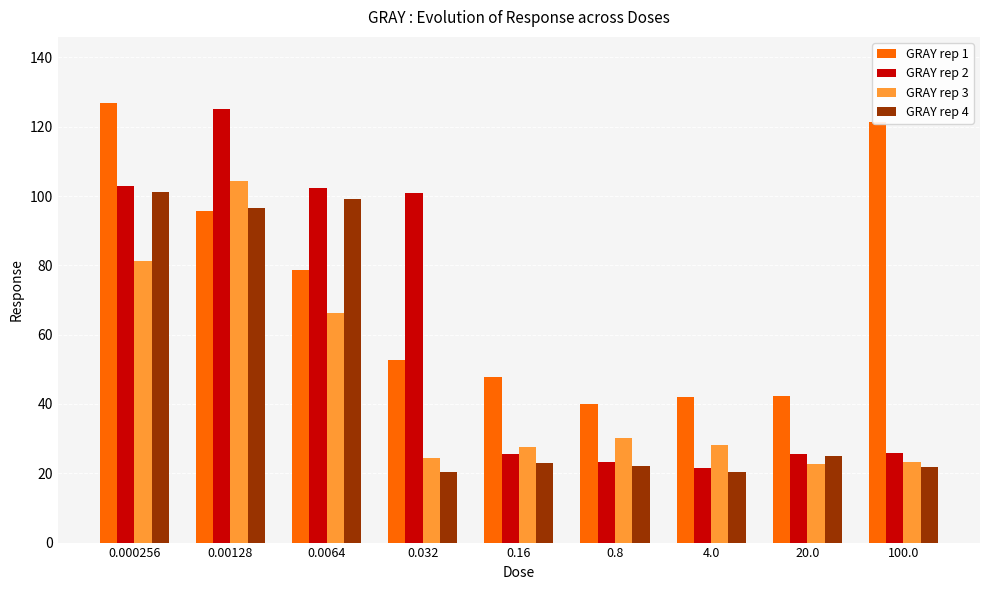

What are all the series names shown in the legend?

GRAY rep 1, GRAY rep 2, GRAY rep 3, GRAY rep 4